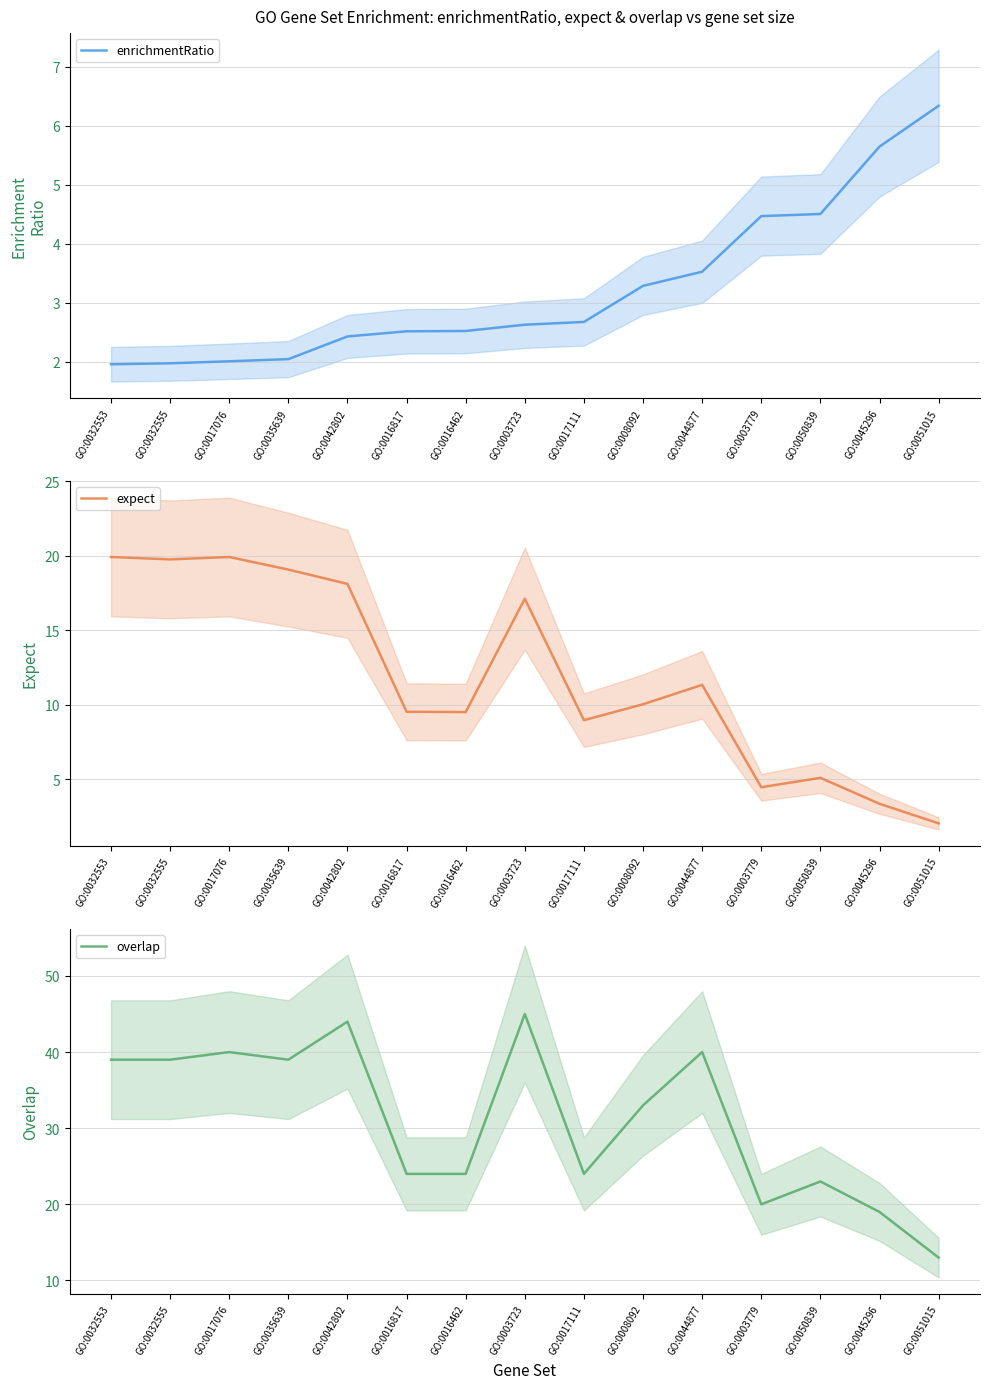

At which category does the chart reach its minimum across all series?

GO:0032553